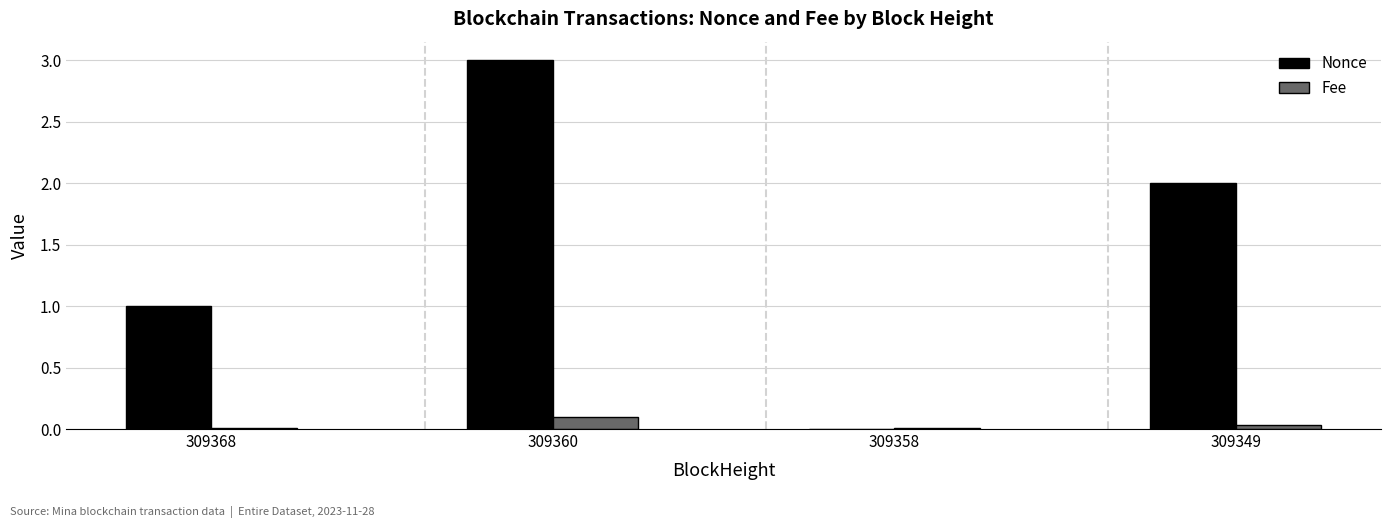

Between 309368 and 309358, which series saw the biggest shift?

Nonce